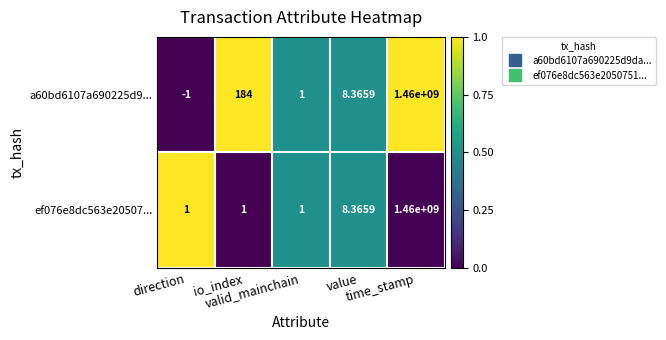

List the series in order of their overall mean, lowest first.

ef076e8dc563e20507..., a60bd6107a690225d9...